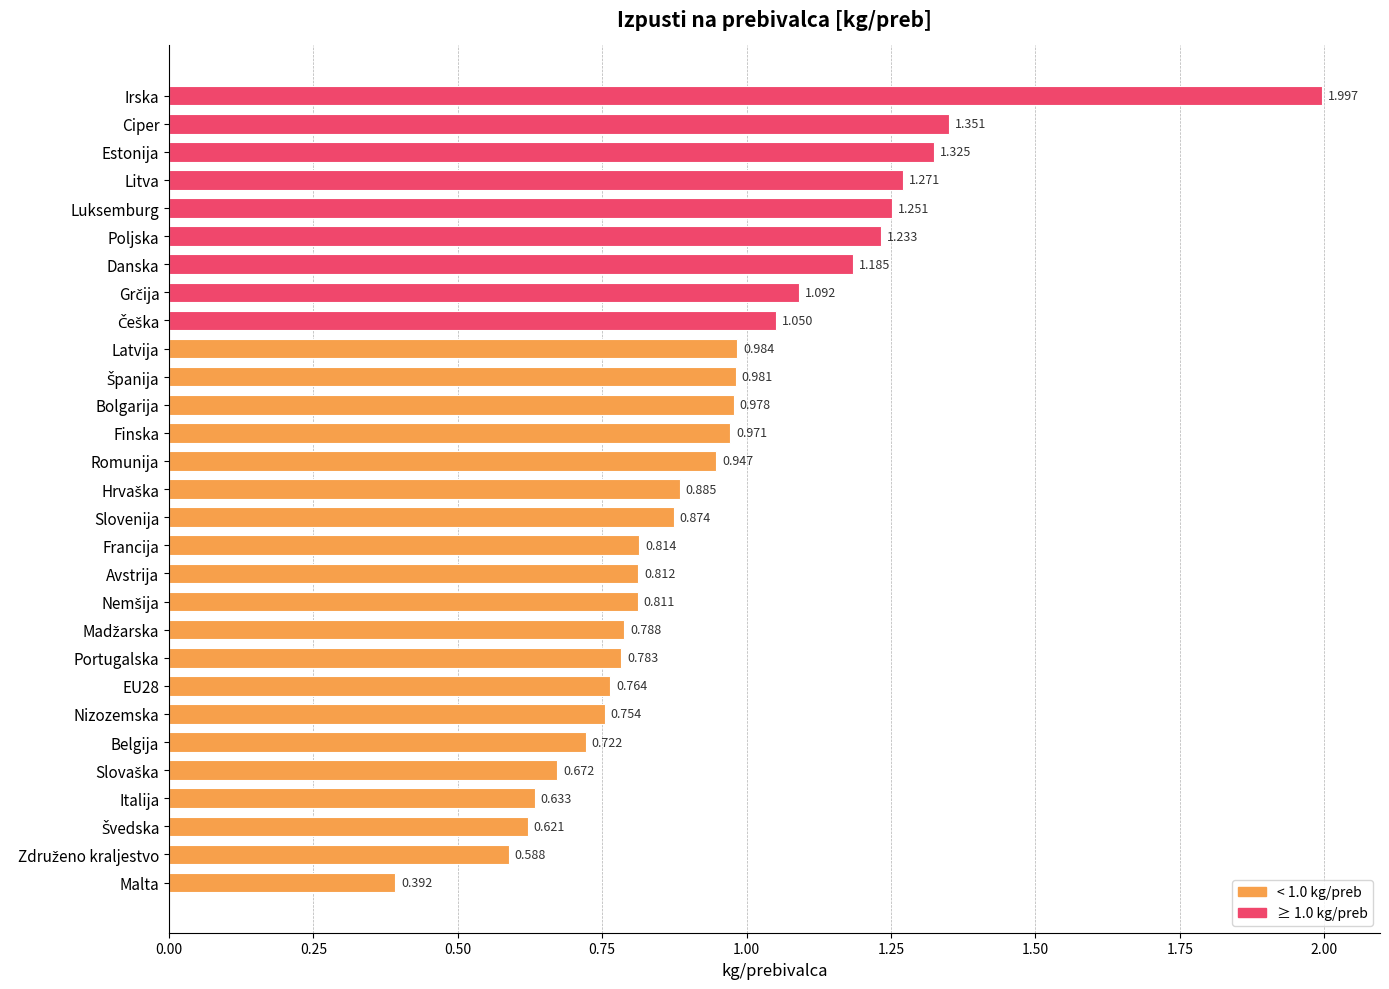

Which has a higher value, Avstrija or Romunija?

Romunija